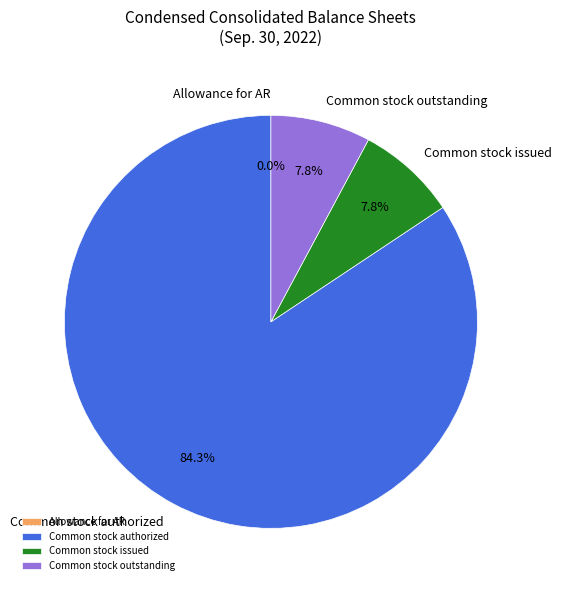

Which has a higher value, Common stock issued or Common stock authorized?

Common stock authorized